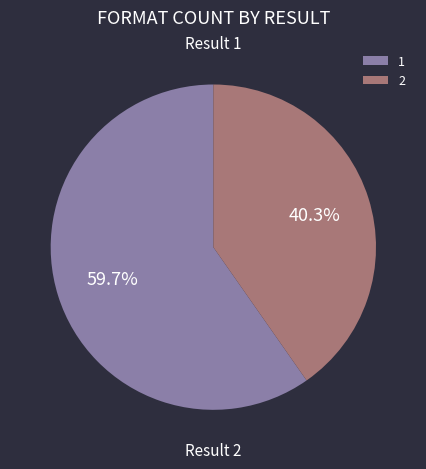

What is the ratio of the value at 1 to the value at 2?

1.5